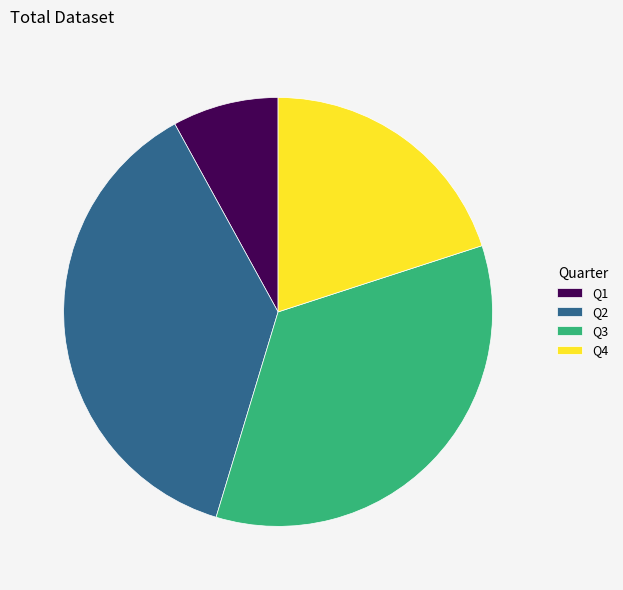

True or false: Q2 accounts for 43% of the total.

False